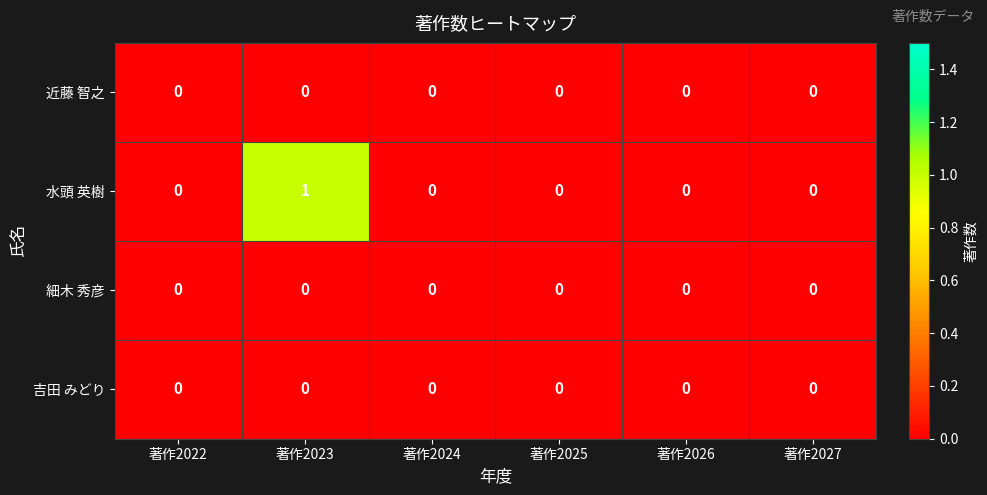

Which category has the highest value in the 水頭 英樹 series?

著作2023